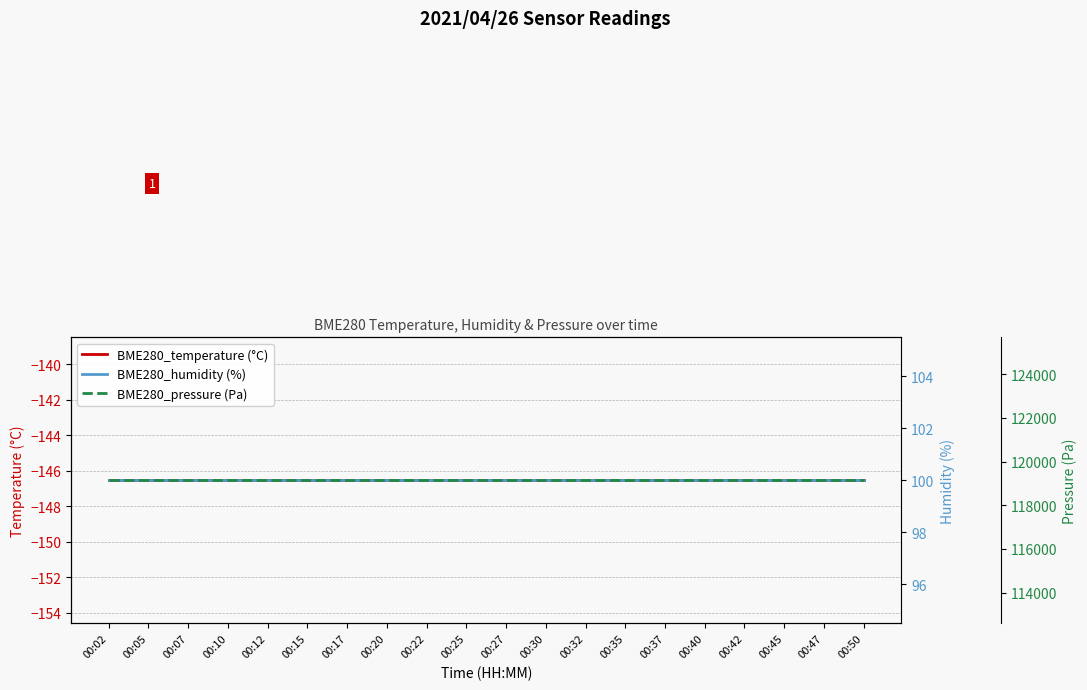

What is the total value across all series at 00:25?

119098.6